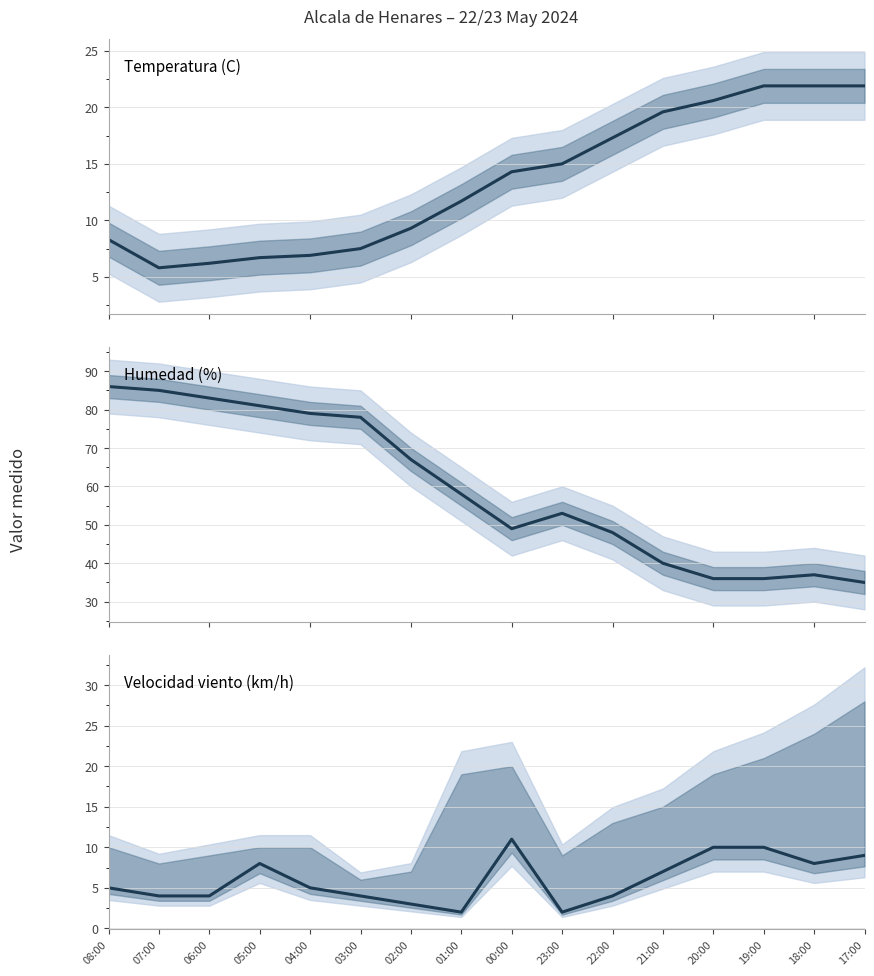

At how many categories does at least one series exceed 73?

6